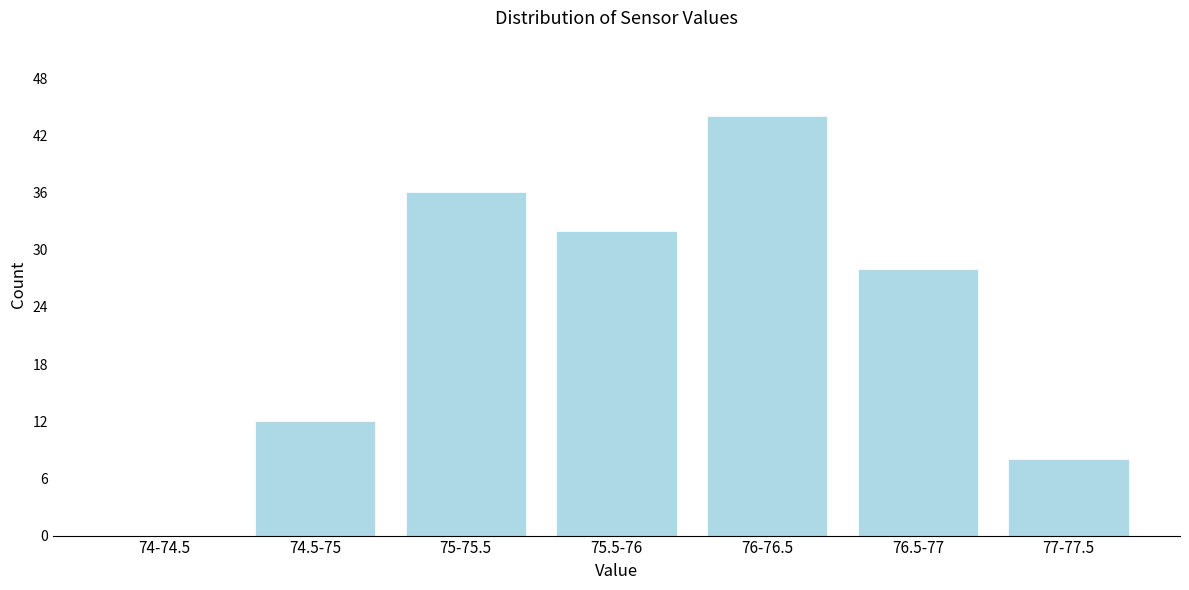

Reading right to left, what are all the values shown in this chart?

77-77.5=8	76.5-77=28	76-76.5=44	75.5-76=32	75-75.5=36	74.5-75=12	74-74.5=0